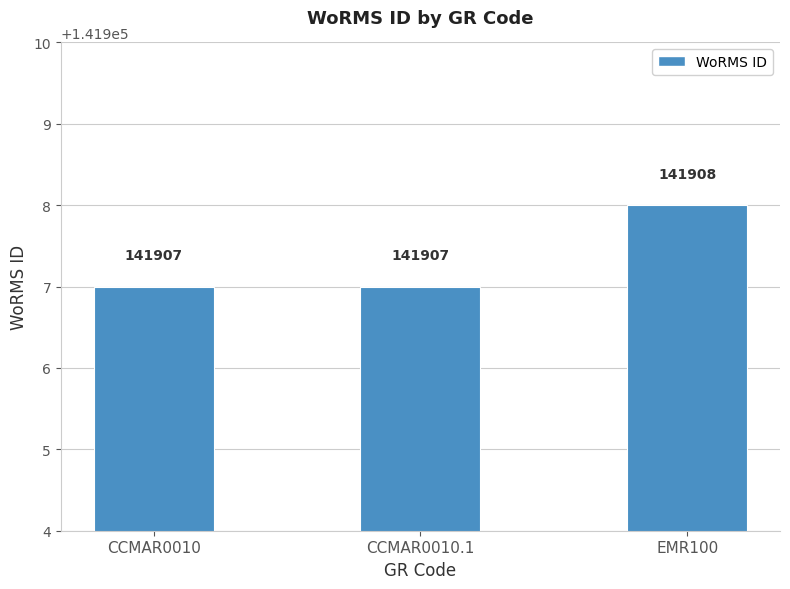

How many values exceed 141907?

1